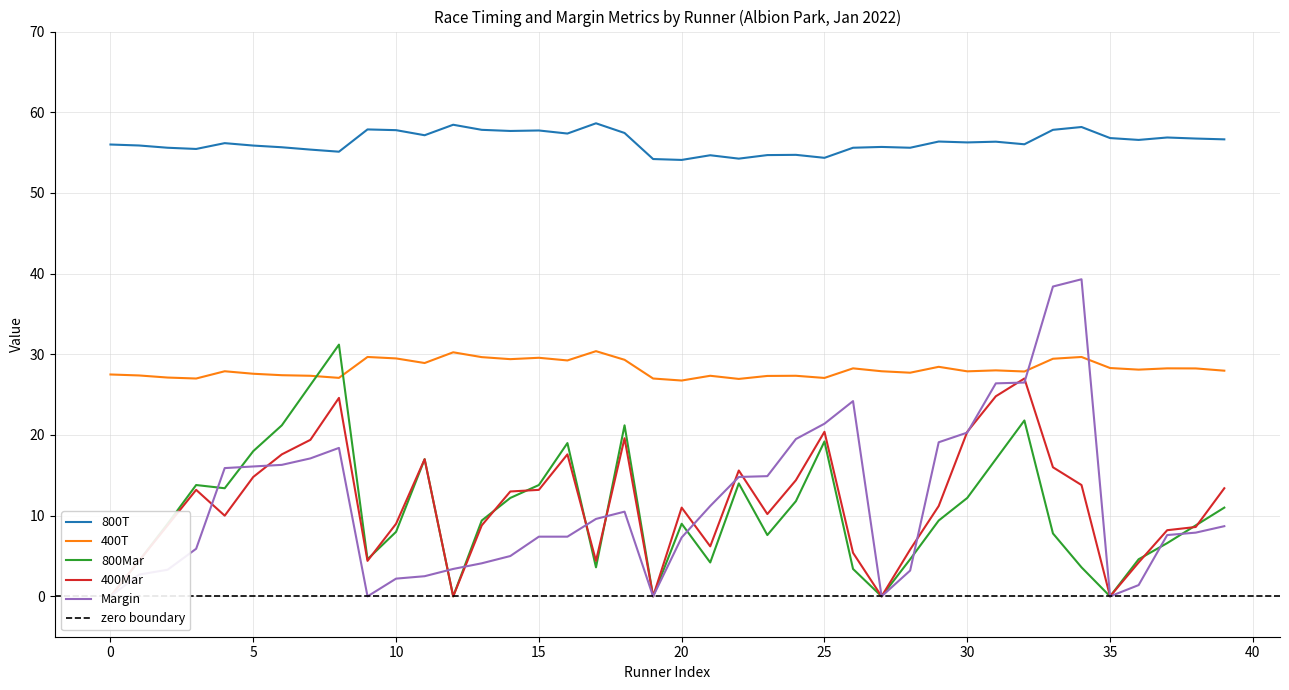

How many times do 400T and Margin cross each other?

2